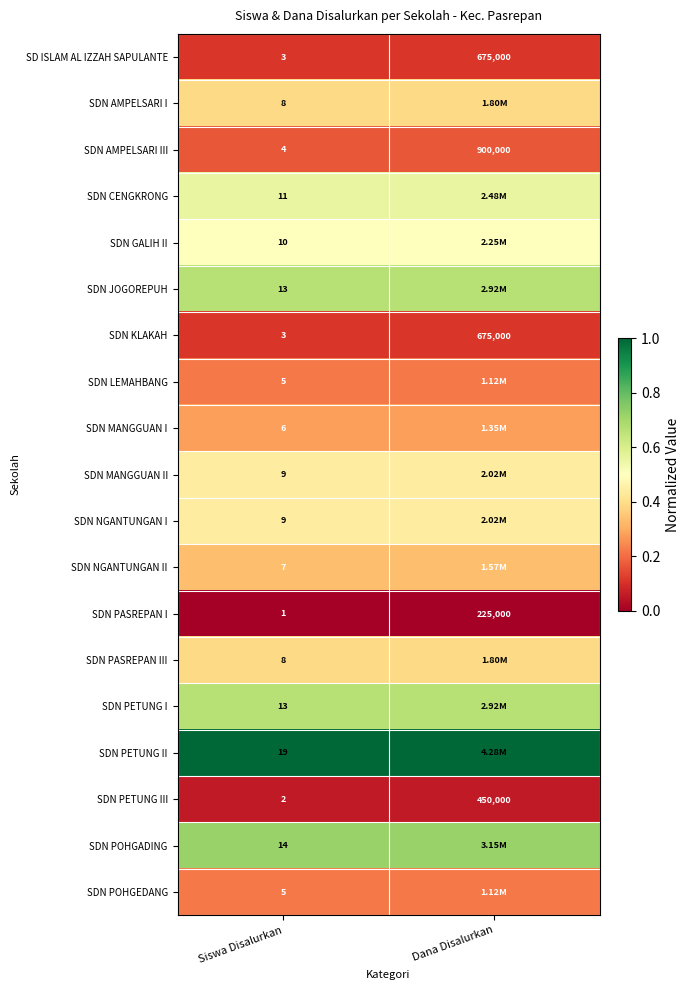

Count the number of data series in this chart.

19